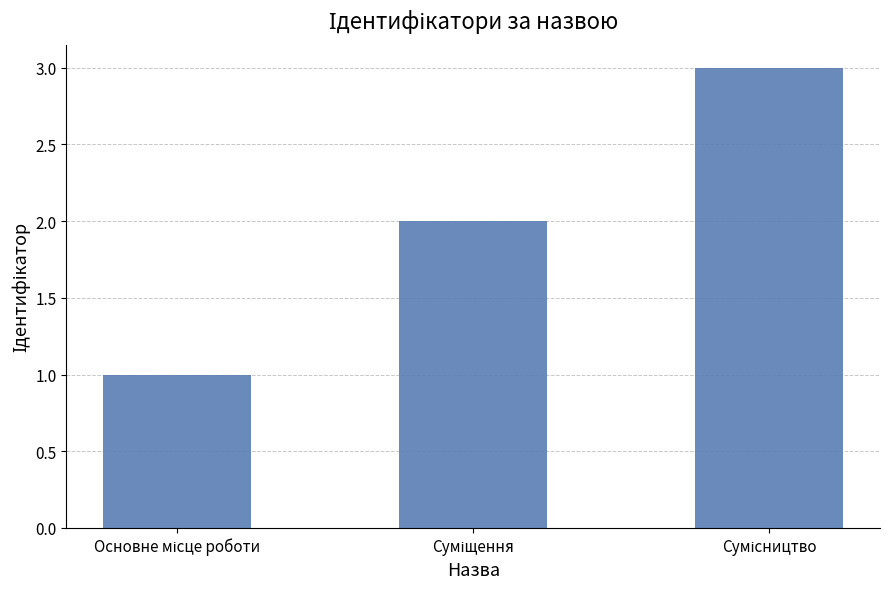

What is the sum of all values?

6